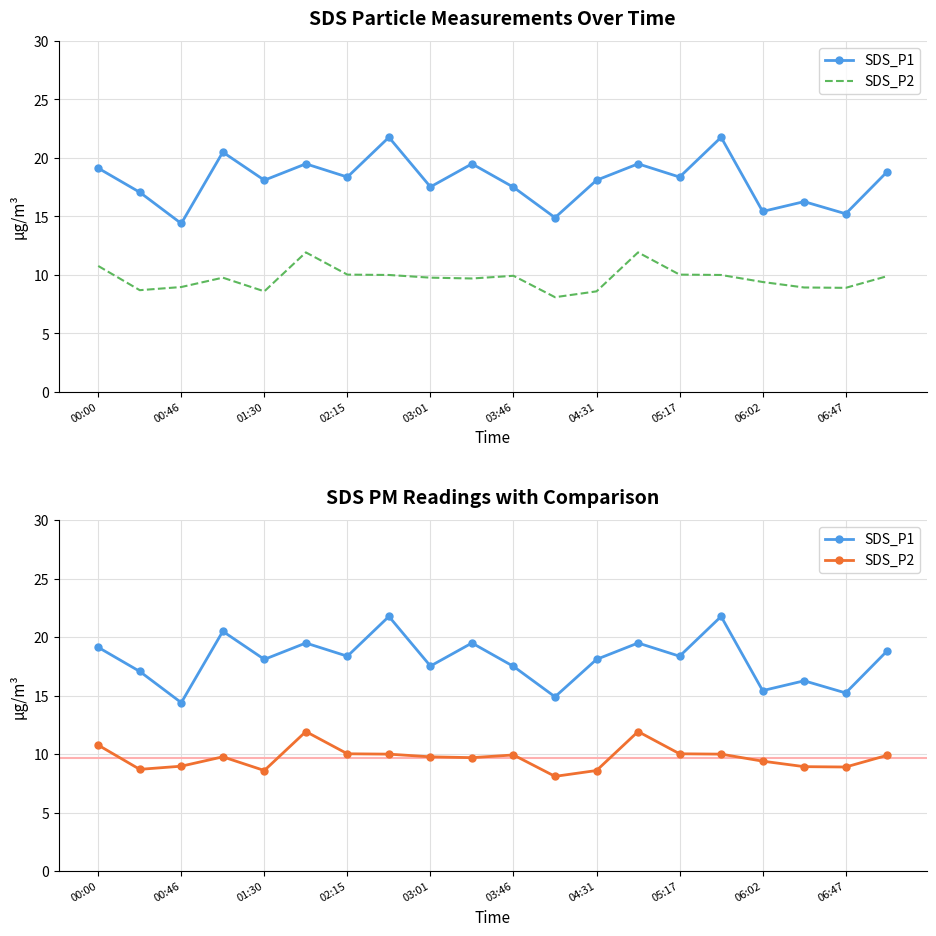

At which label is SDS_P2 closest to 10?

05:17